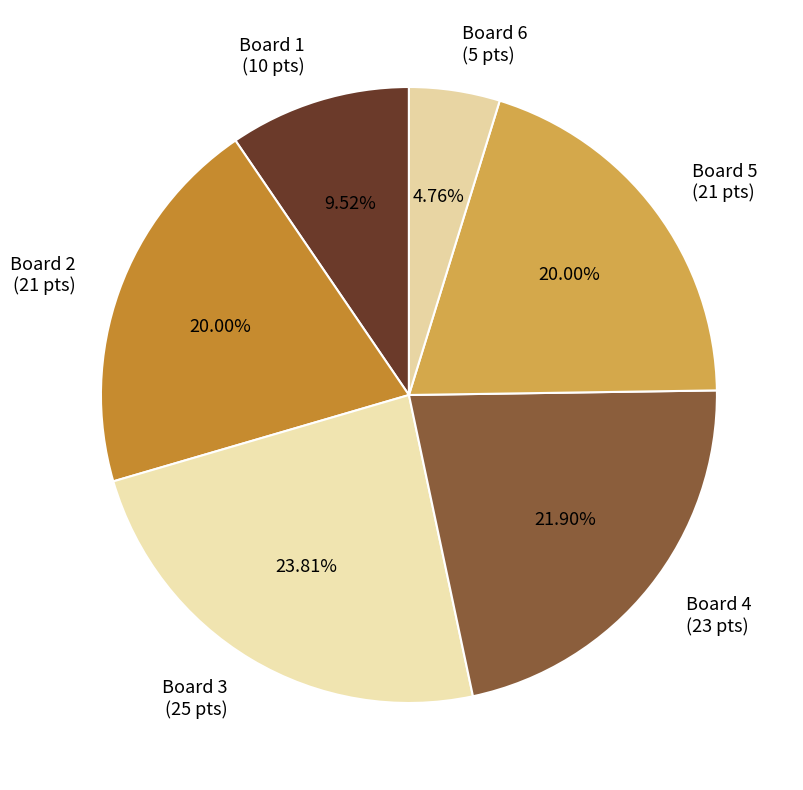

Which slice is the smallest?

Board 6 (5 pts)